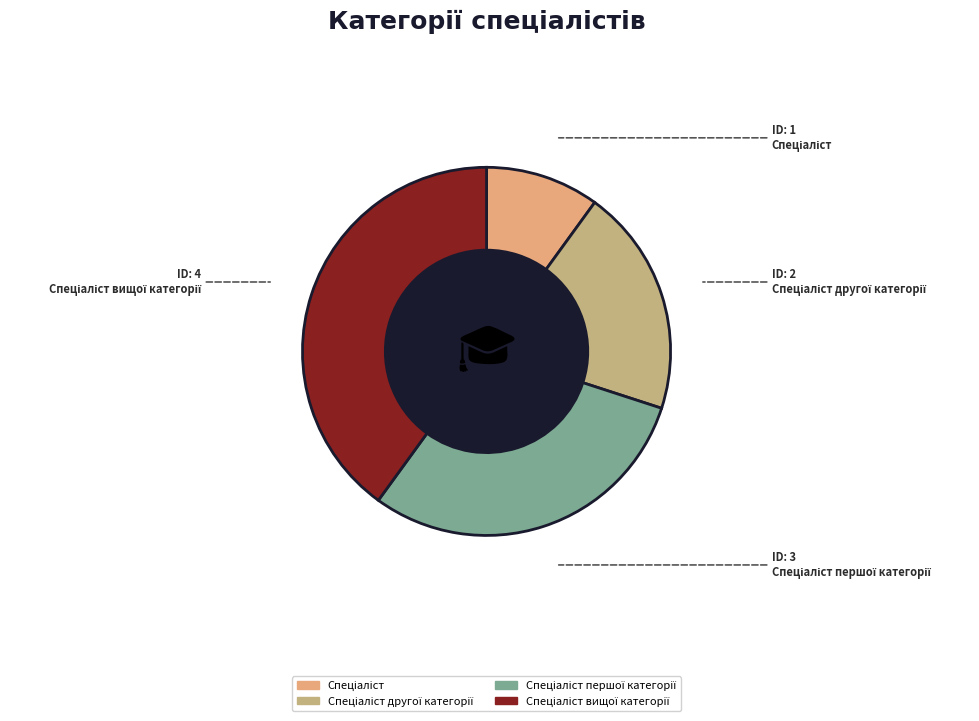

Which slice is the largest?

Спеціаліст вищої категорії